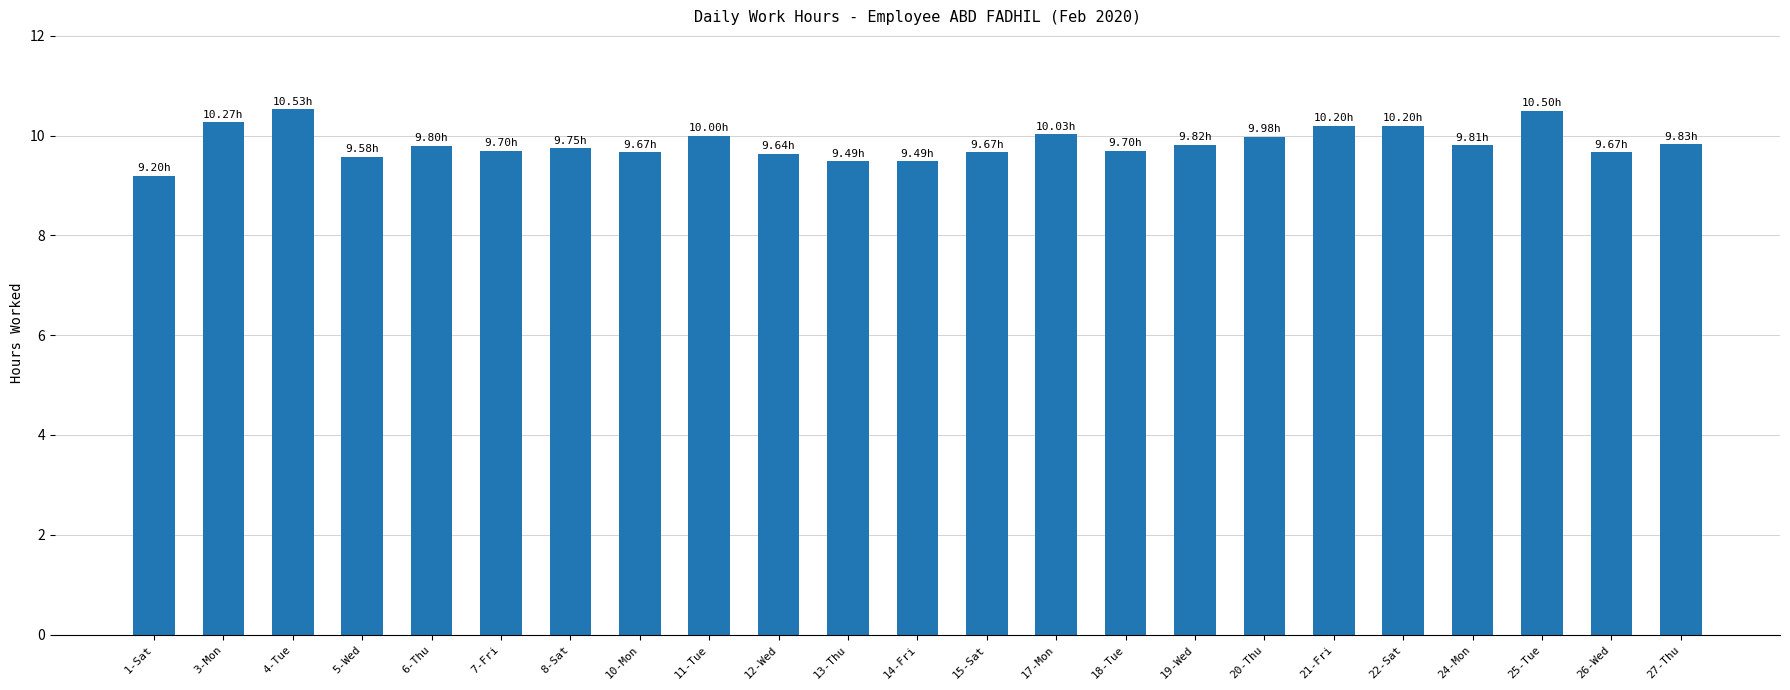

Is it true that the value at 7-Fri is 9.7?

True